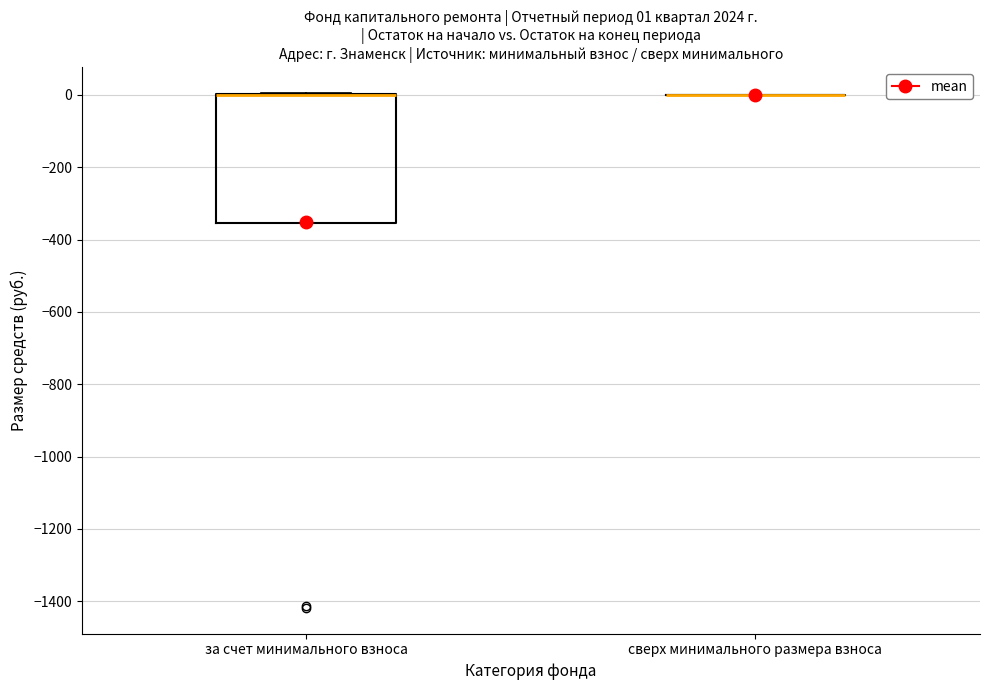

Which box is the tallest, from its lower edge to its upper edge?

за счет минимального взноса